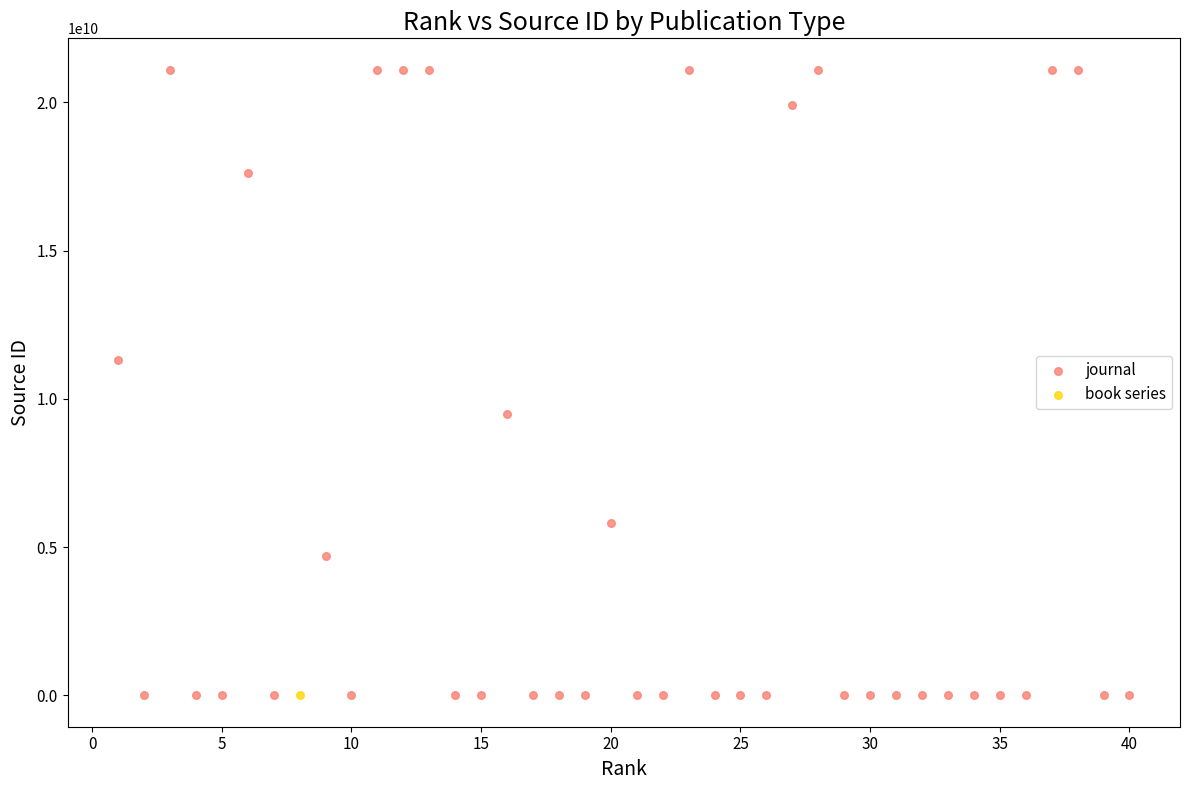

What are all the series names shown in the legend?

journal, book series